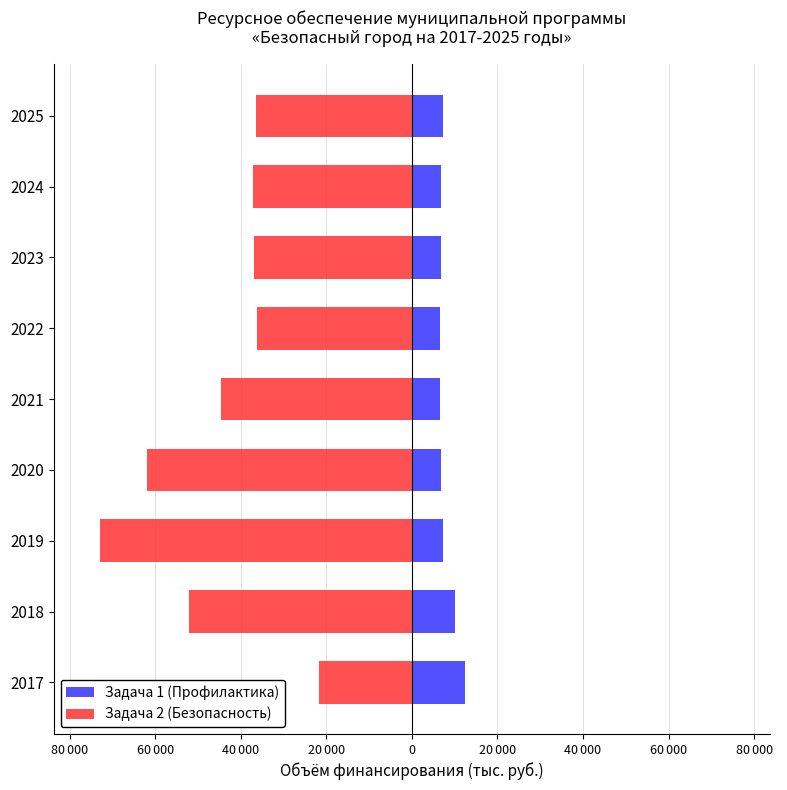

Which has a higher value, 2023 or 2025?

2025